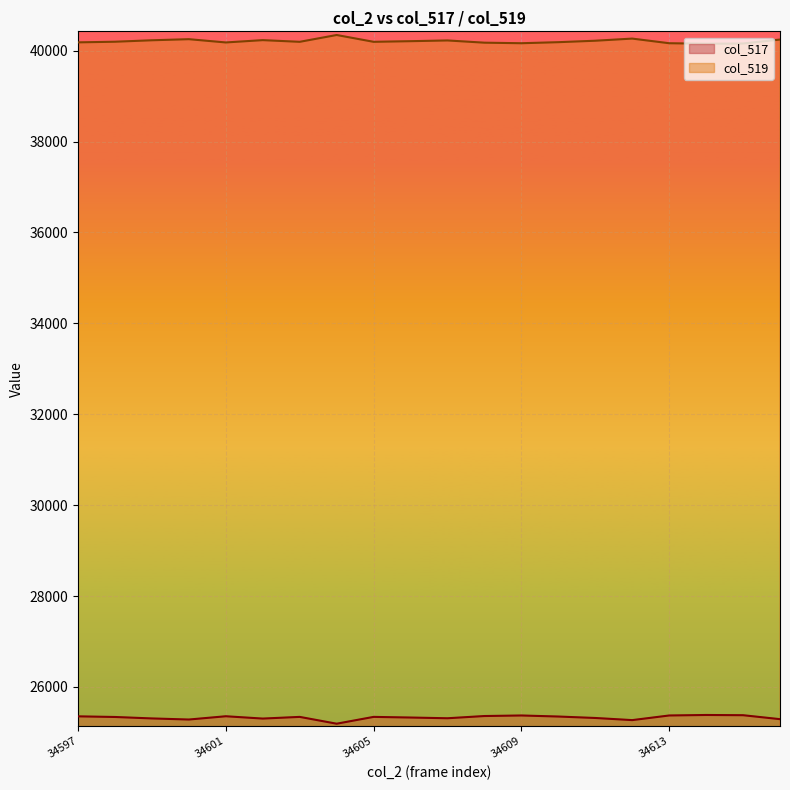

What is the difference between the highest and lowest values at 34602?

14927